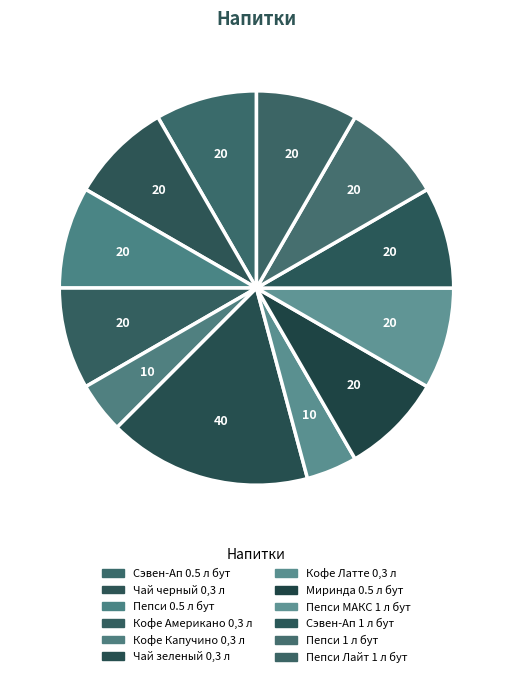

How many slices are in this pie chart?

12